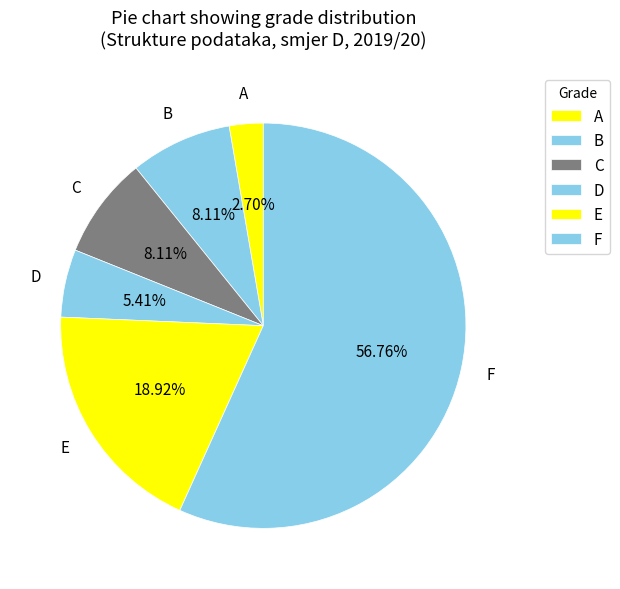

Which slice is the smallest?

A